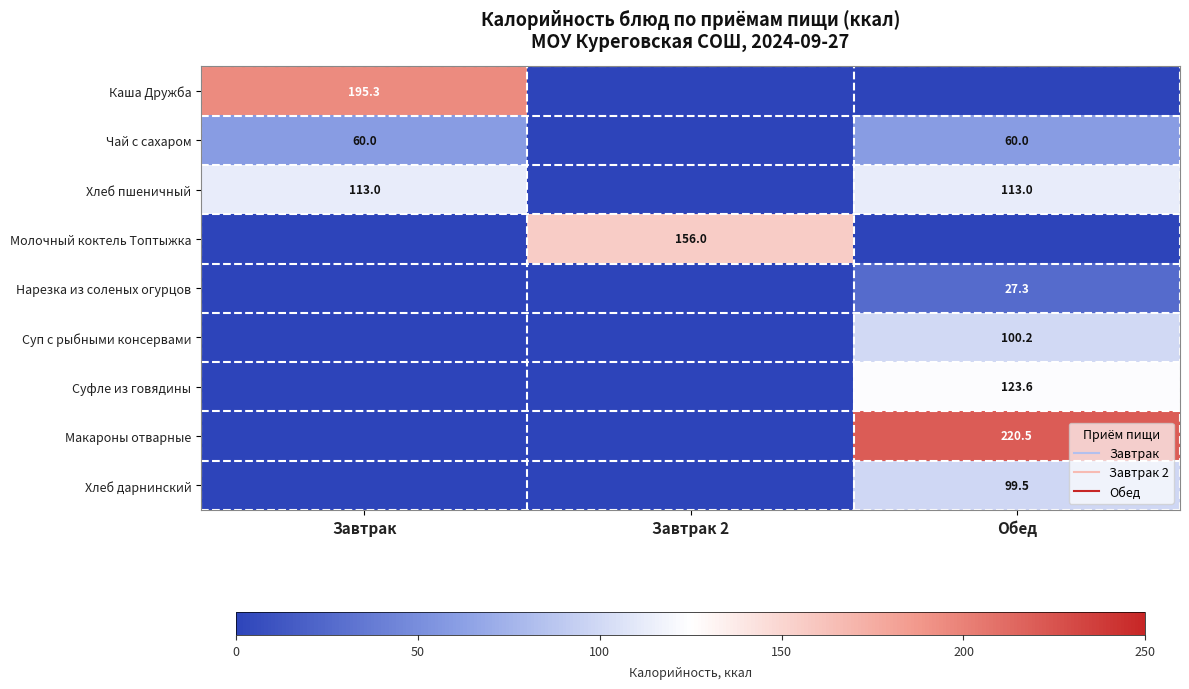

What is the spread (max minus min) of values at Обед?

220.5